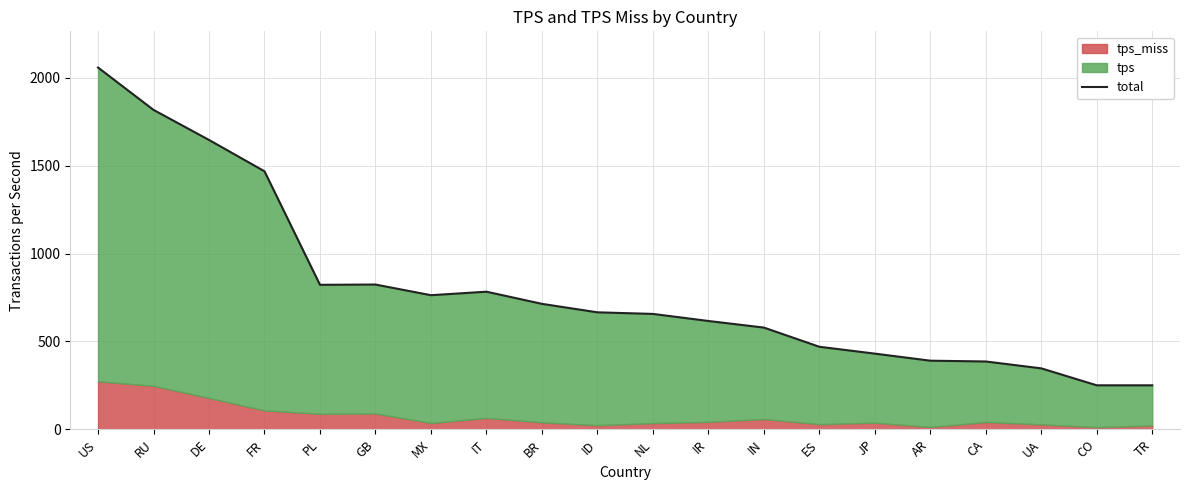

How many lines are shown in the chart?

1